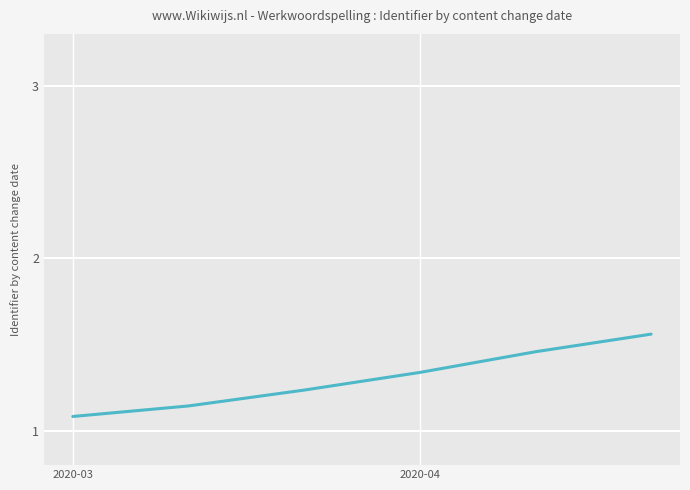

True or false: the data has more than 0 interior local peaks.

False